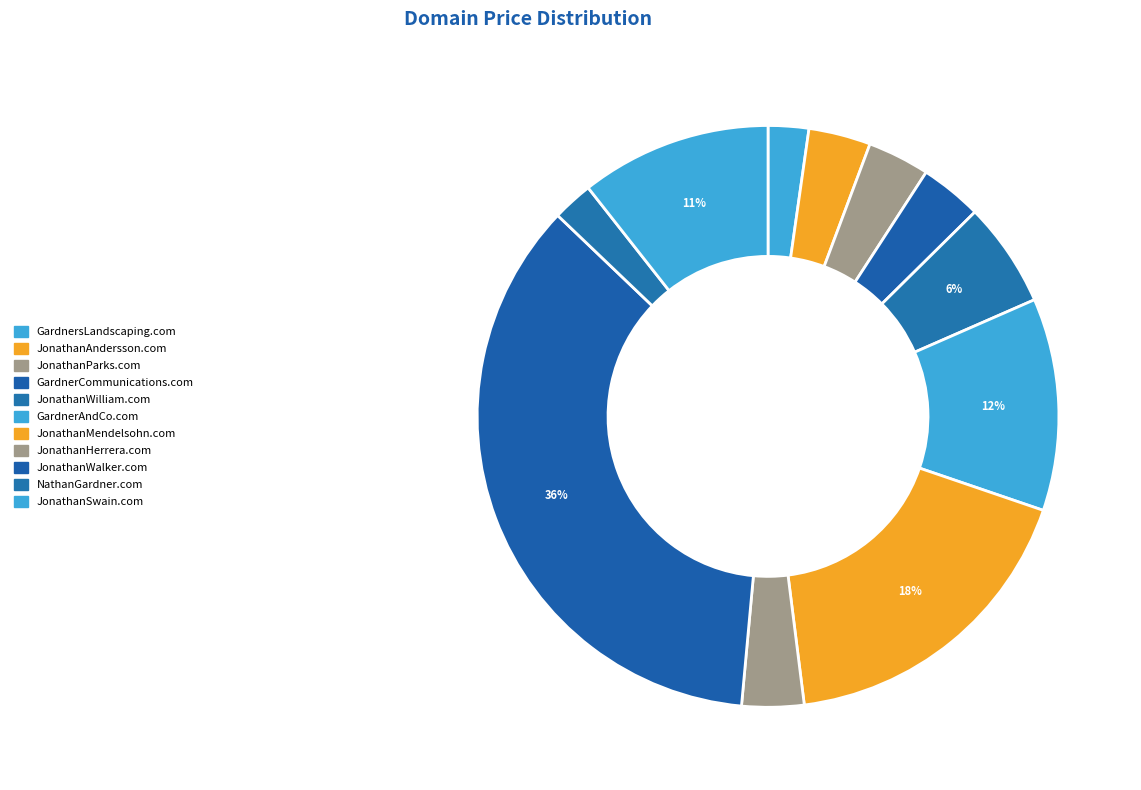

Which slice is the largest?

JonathanWalker.com